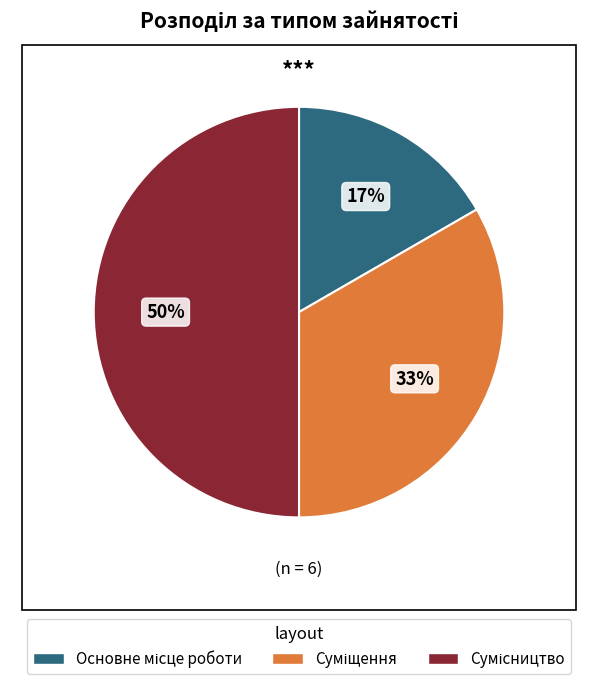

To the nearest percent, what is the difference between the largest and smallest slice percentages?

33%